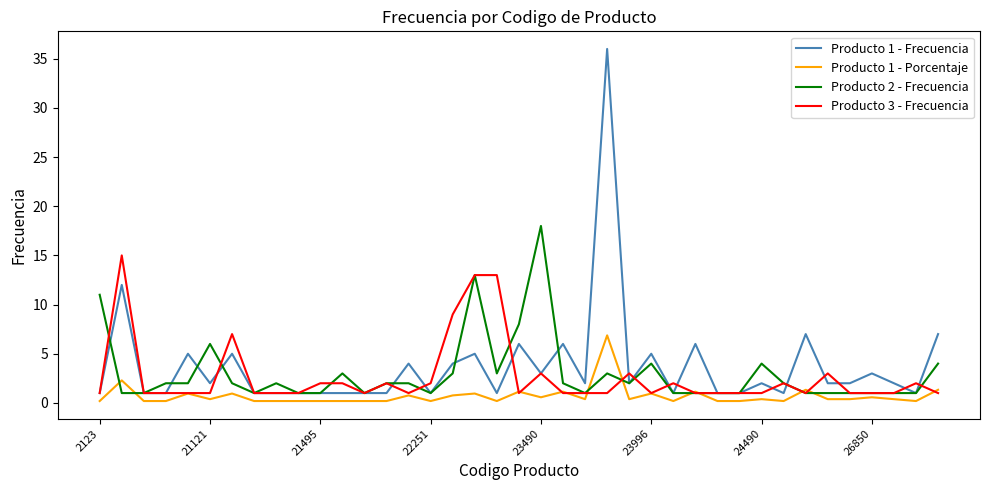

Which series has the largest range (max minus min)?

Producto 1 - Frecuencia